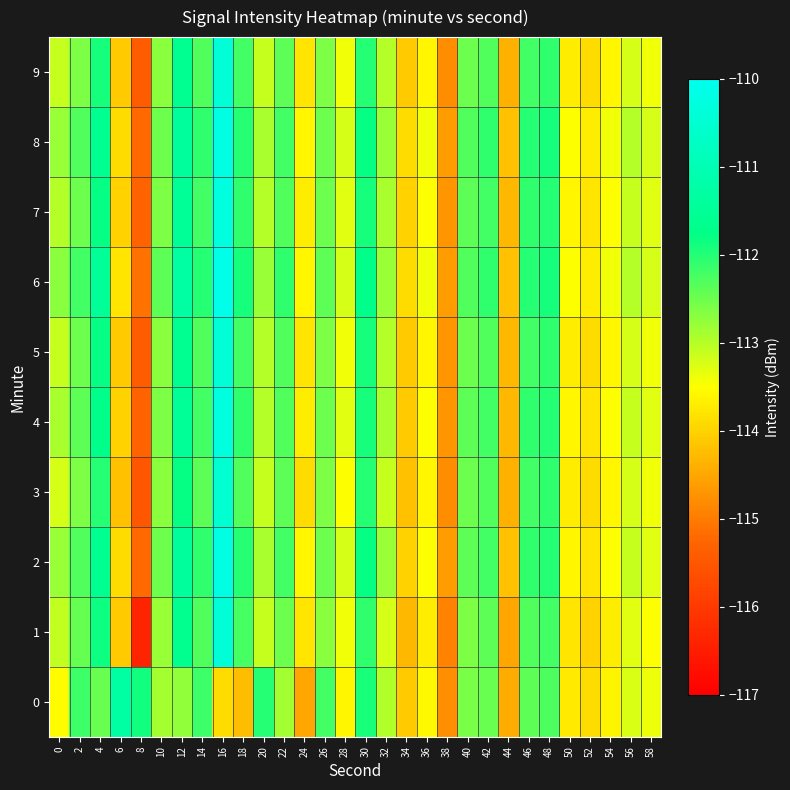

At which category is the sum across all series the highest?

16